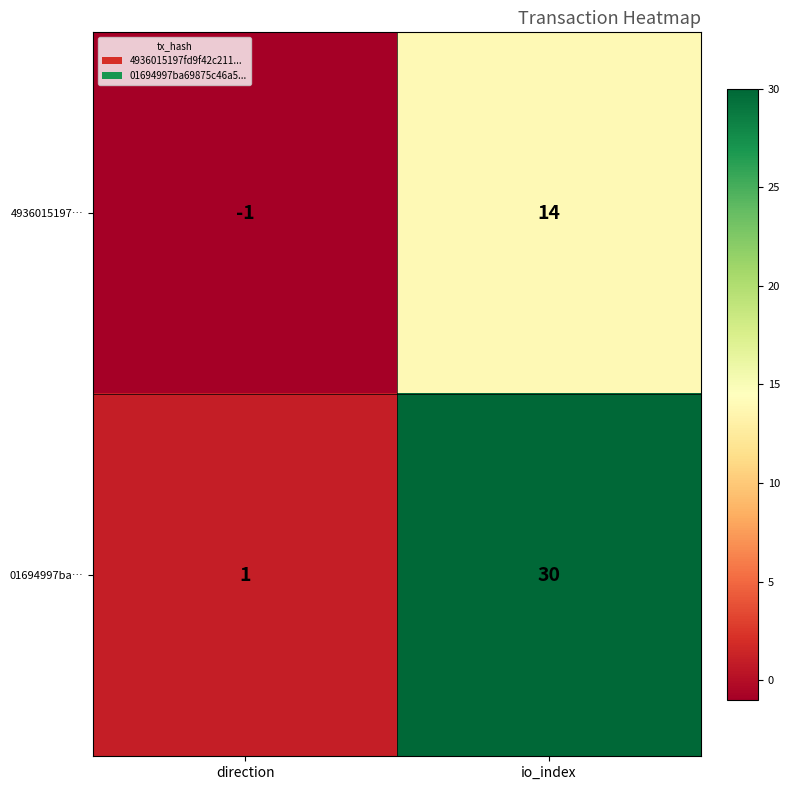

What is the maximum value for 01694997ba…?

30